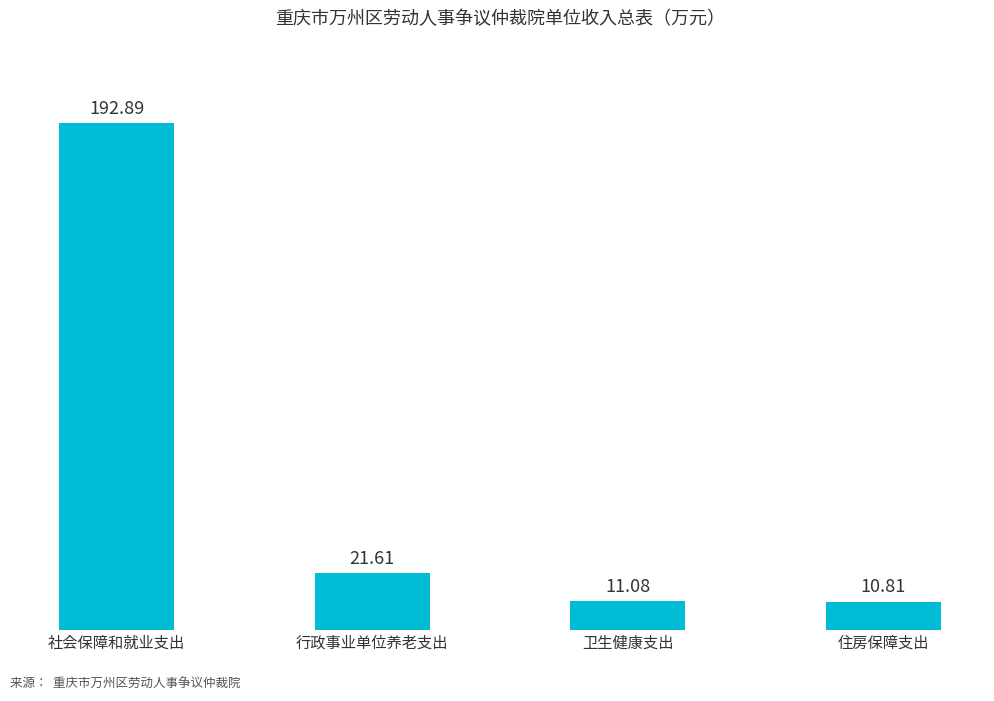

What is the value of the 1st bar from the left?

192.9